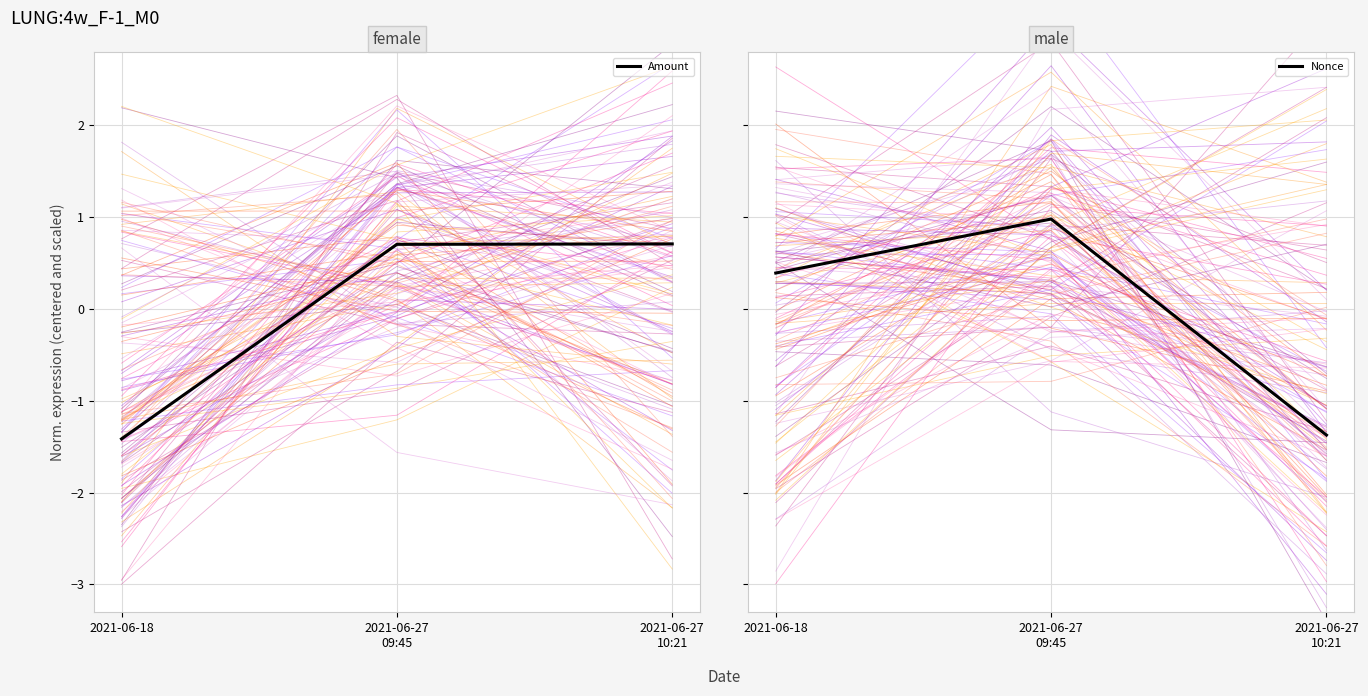

What is the value of the Amount point at the 3rd from the left?

0.7